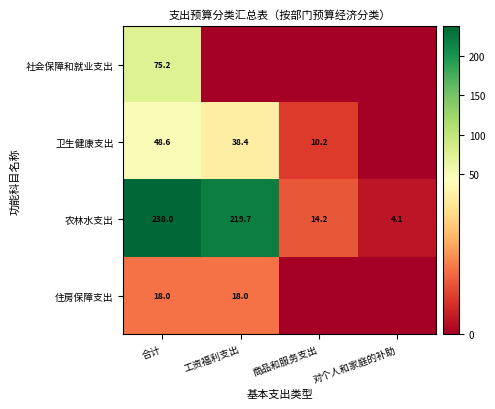

Which label corresponds to the smallest value in the chart?

工资福利支出